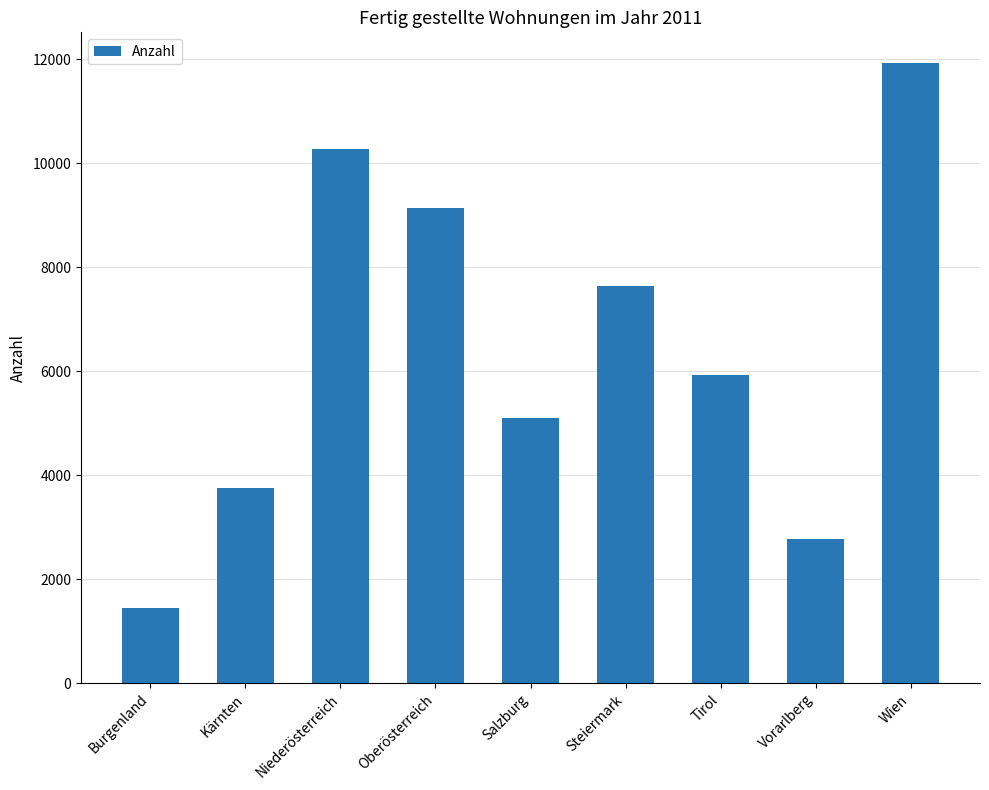

Reading left to right, transcribe all the data shown in this chart.

Burgenland=1450	Kärnten=3755	Niederösterreich=10282	Oberösterreich=9148	Salzburg=5093	Steiermark=7641	Tirol=5925	Vorarlberg=2769	Wien=11921